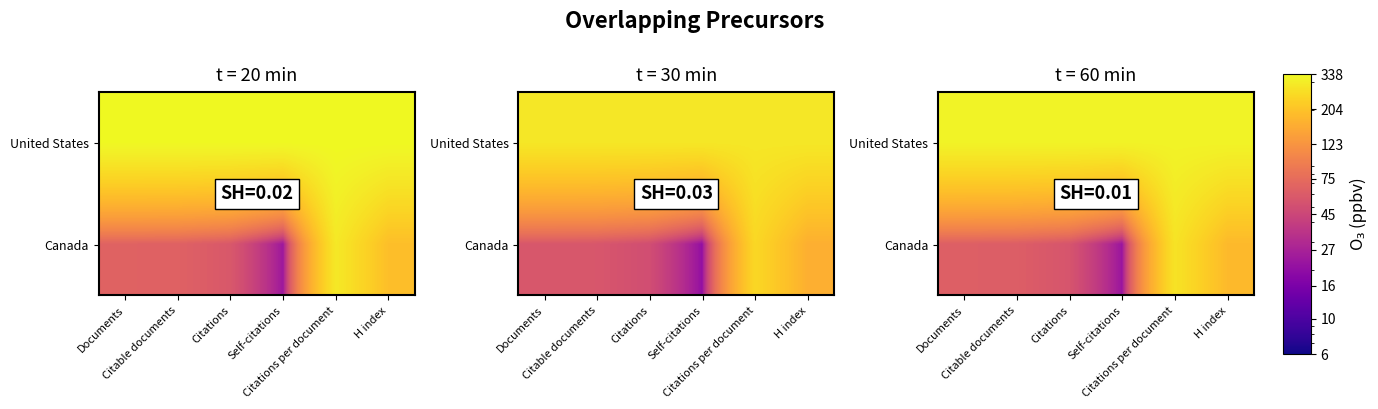

Which series has the largest total across all categories?

United States